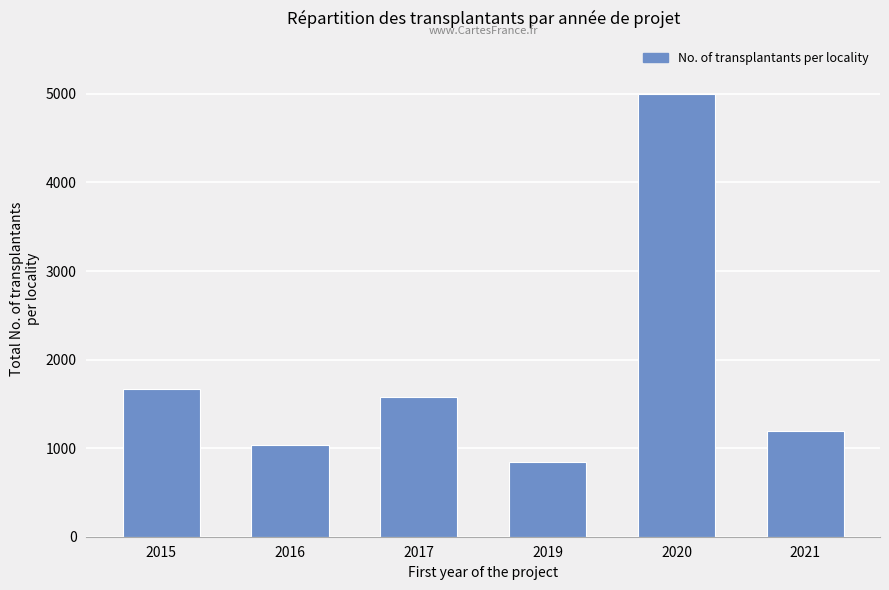

What is the value of the 6th bar from the left?

1197